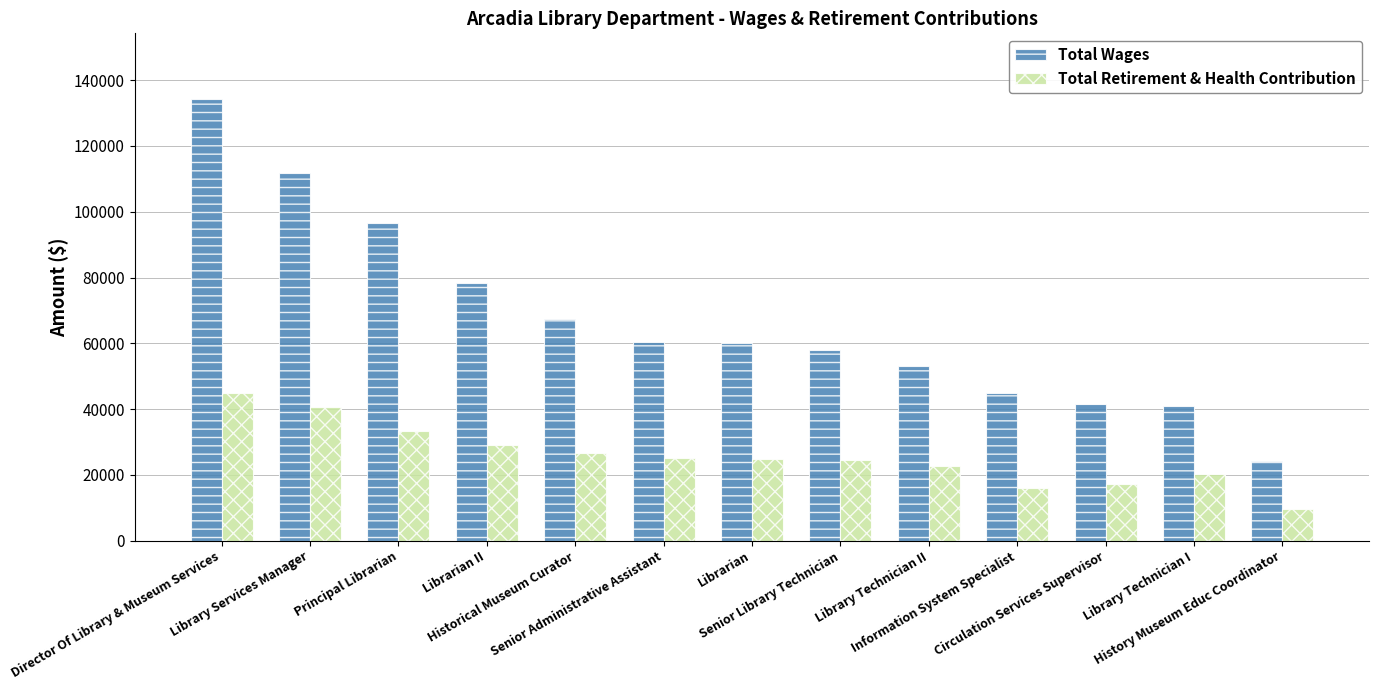

What is the difference between the highest and lowest values at Senior Library Technician?

33579